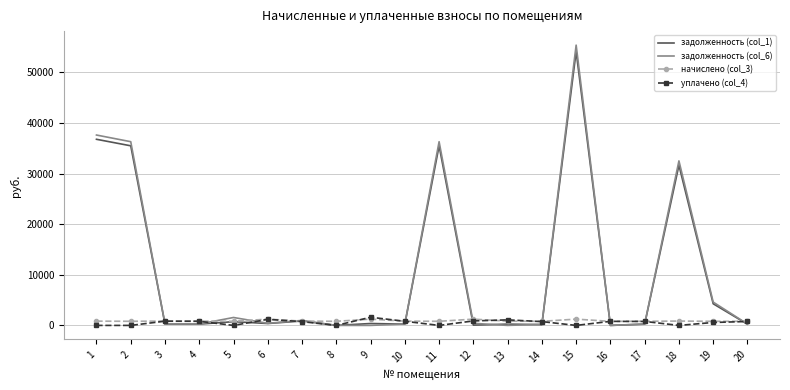

What is the sum of all уплачено (col_4) values?

11697.4